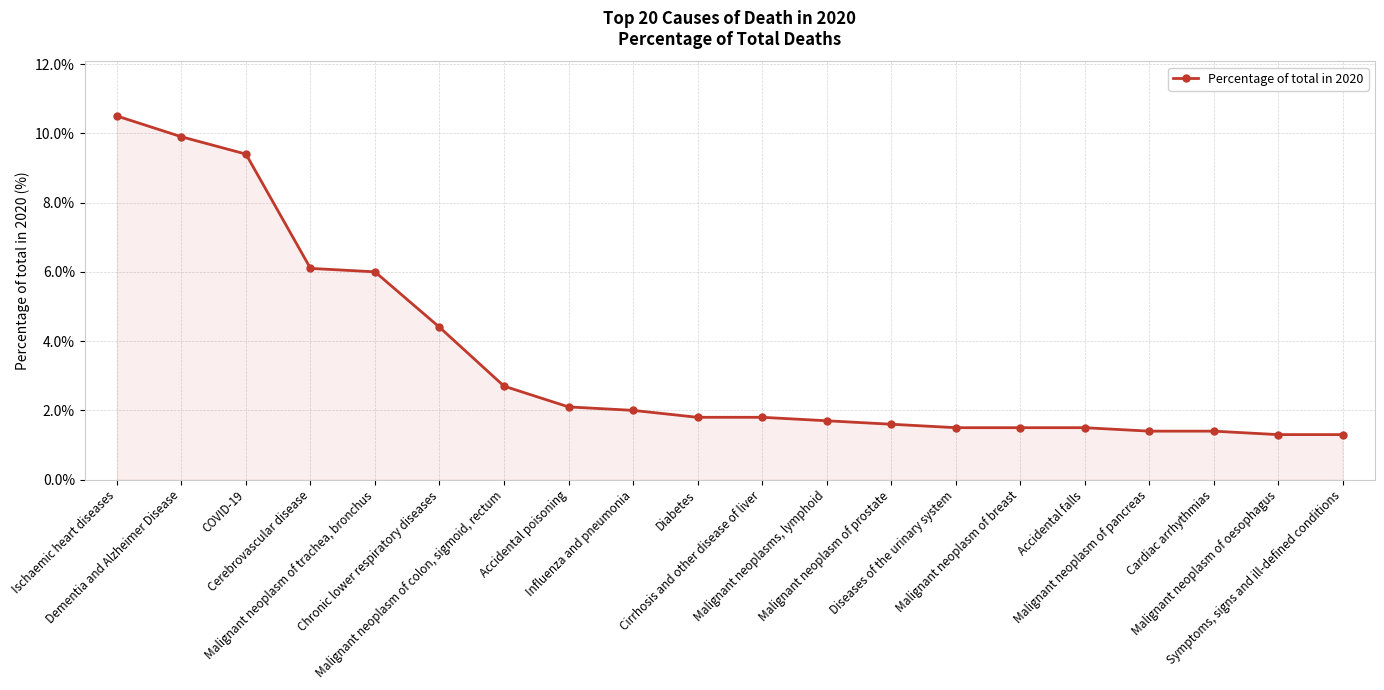

Reading left to right, extract all data points from this chart.

Ischaemic heart diseases=10.5	Dementia and Alzheimer Disease=9.9	COVID-19=9.4	Cerebrovascular disease=6.1	Malignant neoplasm of trachea, bronchus=6.0	Chronic lower respiratory diseases=4.4	Malignant neoplasm of colon, sigmoid, rectum=2.7	Accidental poisoning=2.1	Influenza and pneumonia=2.0	Diabetes=1.8	Cirrhosis and other disease of liver=1.8	Malignant neoplasms, lymphoid=1.7	Malignant neoplasm of prostate=1.6	Diseases of the urinary system=1.5	Malignant neoplasm of breast=1.5	Accidental falls=1.5	Malignant neoplasm of pancreas=1.4	Cardiac arrhythmias=1.4	Malignant neoplasm of oesophagus=1.3	Symptoms, signs and ill-defined conditions=1.3